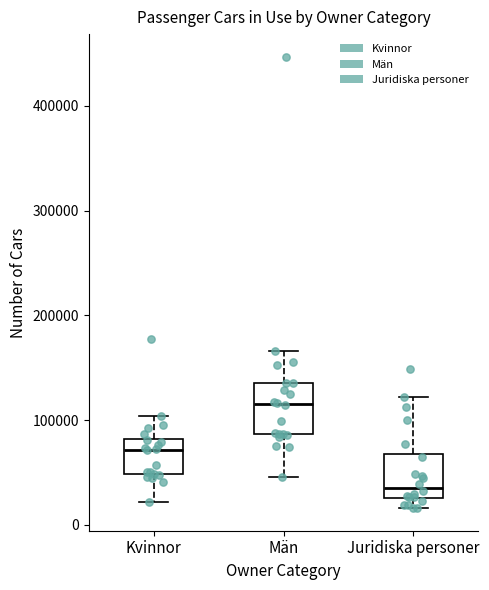

Where does the median line of the box for Män sit on the y-axis? The values are not printed on the chart, so give them approximately, as read against the axis.

120000